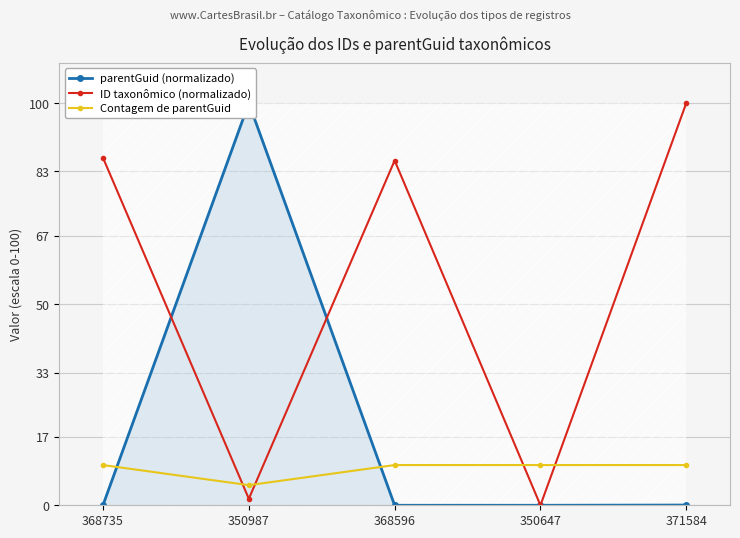

Reading left to right, what are all the values shown in this chart?

parentGuid (normalizado): 0.1	100.0	0.0	0.0	0.1
ID taxonômico (normalizado): 86.4	1.6	85.7	0.0	100.0
Contagem de parentGuid: 10.0	5.0	10.0	10.0	10.0